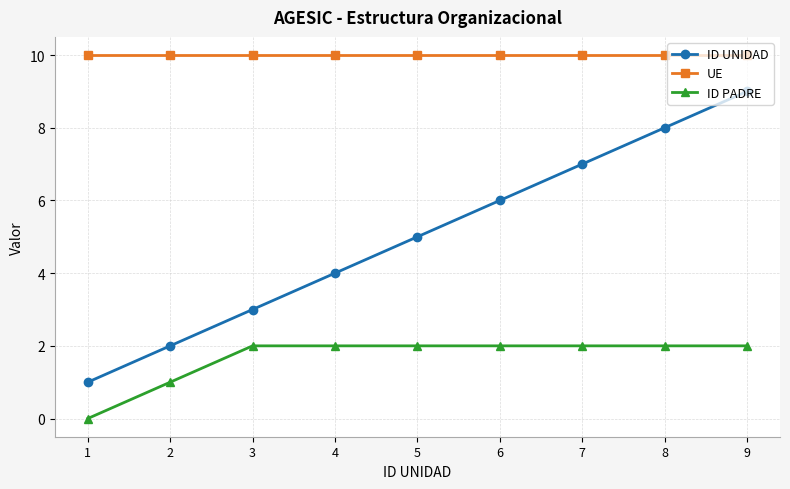

What is the spread (max minus min) of values at 7?

8